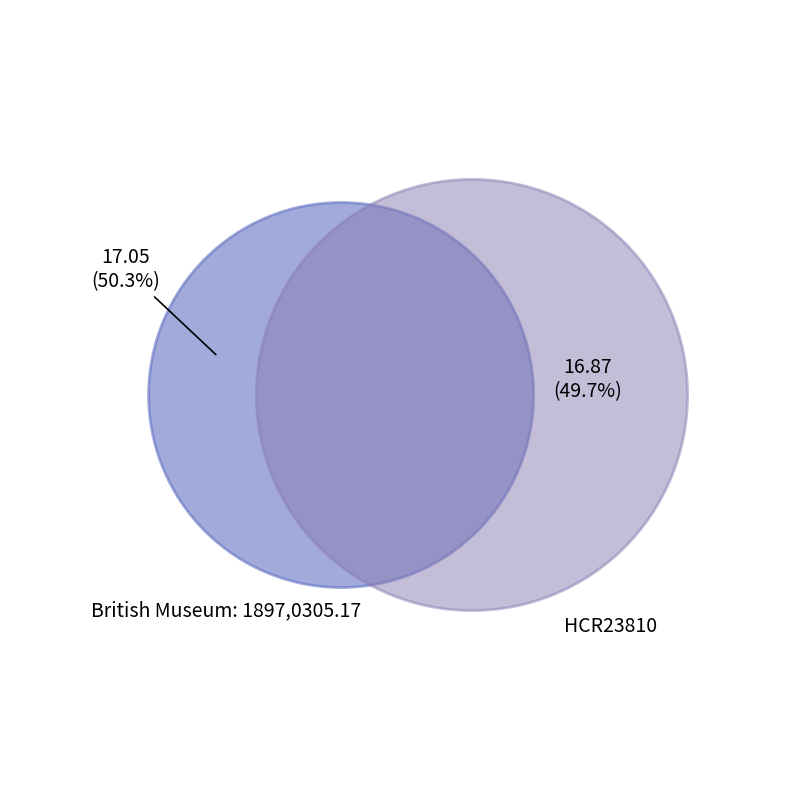

Which has a higher value, British Museum: 1897,0305.17 or HCR23810?

British Museum: 1897,0305.17